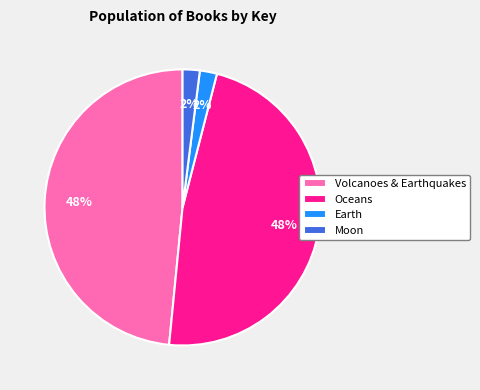

Combined, do Moon and Earth account for over 50%?

No